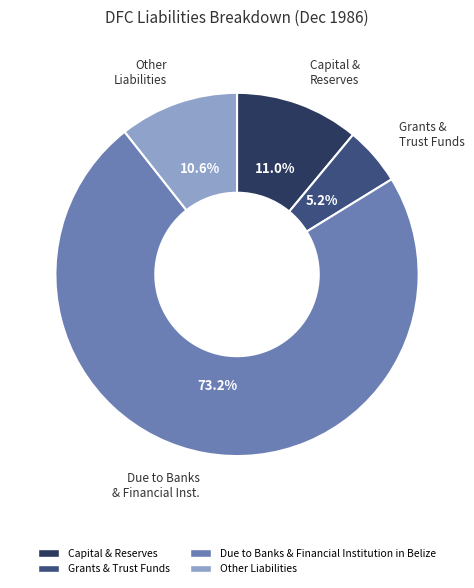

Does any single category account for the majority?

Yes